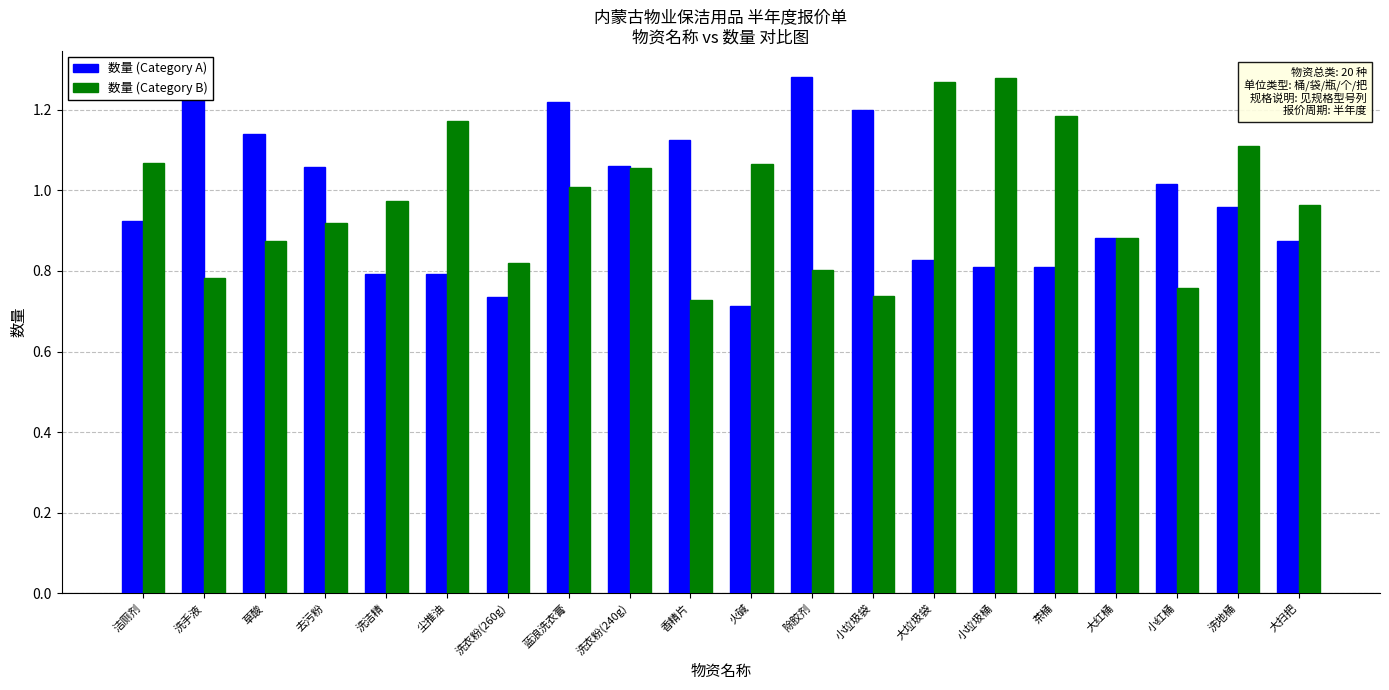

At which category is the sum across all series the highest?

蓝浪洗衣膏